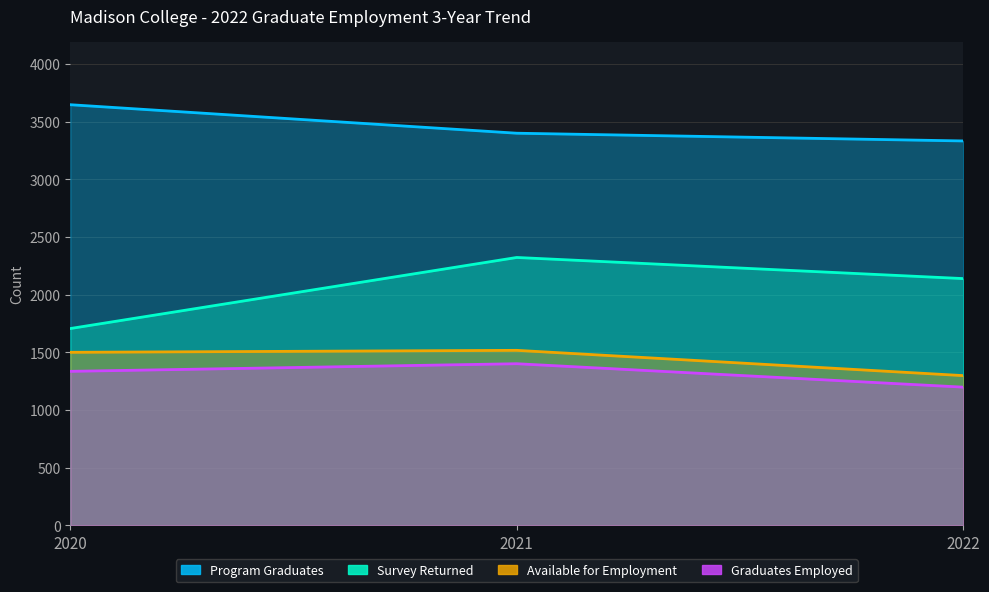

The Survey Returned series shows 1524 at 2021. True or false?

False